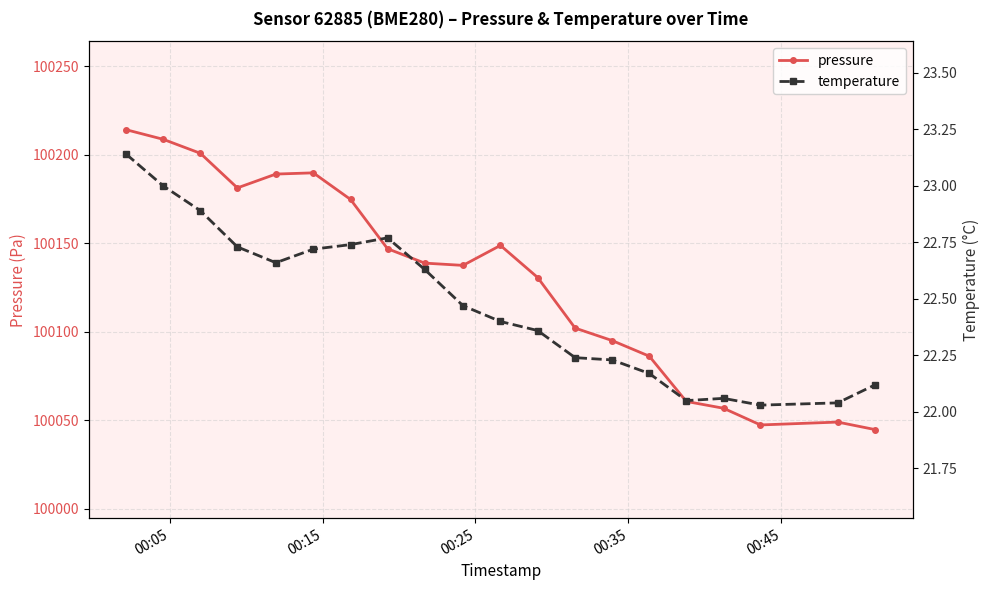

How many lines are shown in the chart?

2